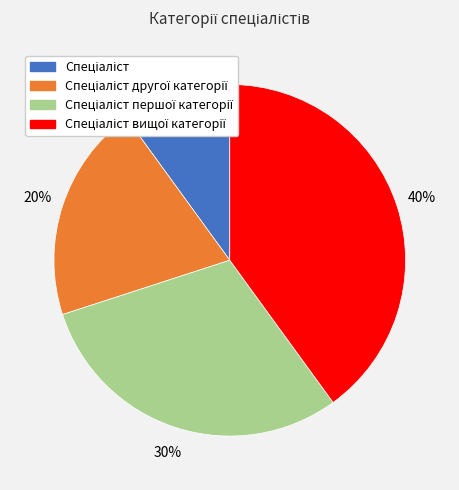

Count the number of slices in the pie.

4